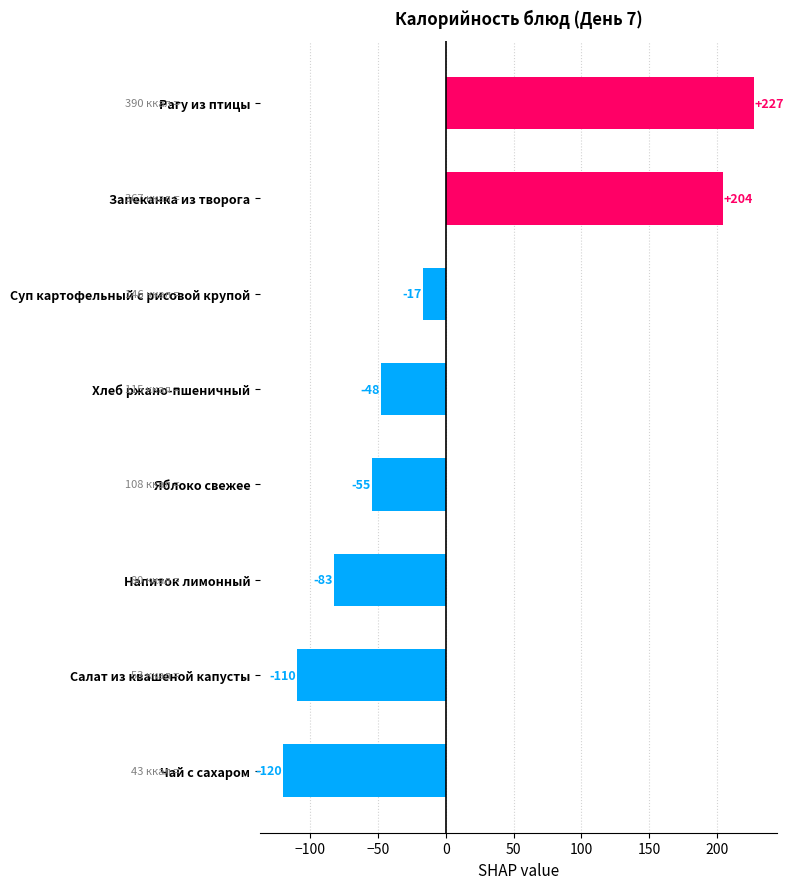

Rank the categories by value from highest to lowest.

Рагу из птицы, Запеканка из творога, Суп картофельный с рисовой крупой, Хлеб ржано-пшеничный, Яблоко свежее, Напиток лимонный, Салат из квашеной капусты, Чай с сахаром